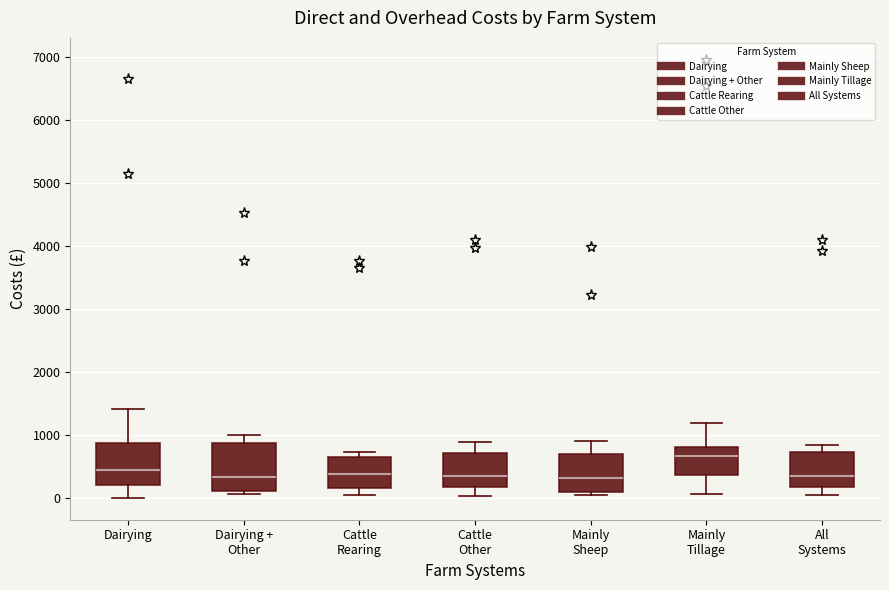

Reading left to right, read every box against the y-axis: the position of its median line, the range the box covers, and the ends of its whiskers. The values are not printed on the chart, so give them approximately, as read against the axis.

Dairying: median 400, box 200 to 900, whiskers 0 to 1400
Dairying + Other: median 300, box 100 to 900, whiskers 100 (just below the box's lower edge) to 1000
Cattle Rearing: median 400, box 200 to 700, whiskers 0 to 700 (just above the box's upper edge)
Cattle Other: median 300, box 200 to 700, whiskers 0 to 900
Mainly Sheep: median 300, box 100 to 700, whiskers 0 to 900
Mainly Tillage: median 700, box 400 to 800, whiskers 100 to 1200
All Systems: median 400, box 200 to 700, whiskers 0 to 800